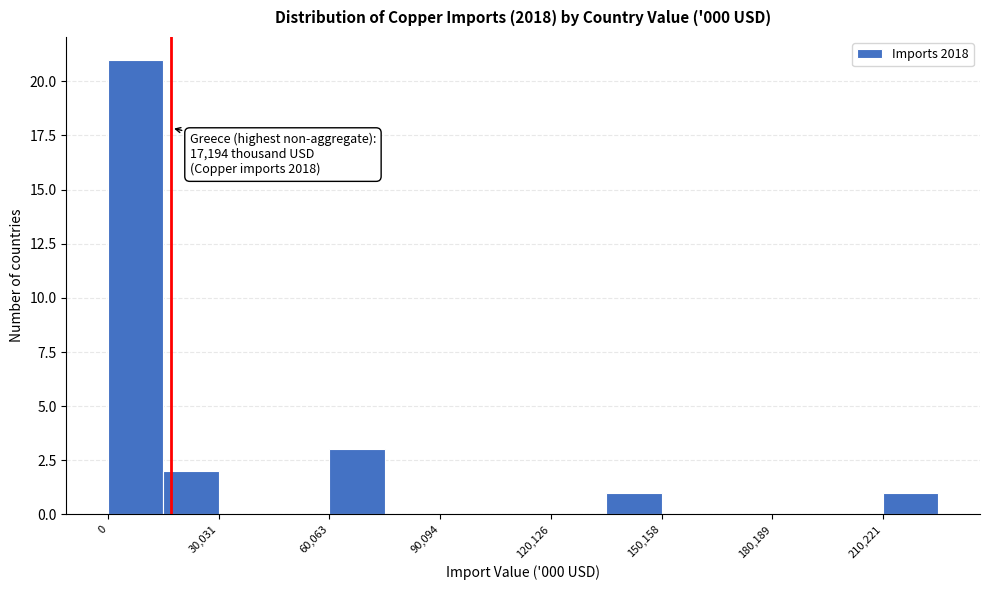

Read against the x-axis, roughly where is the centre of the tallest bar?

10000